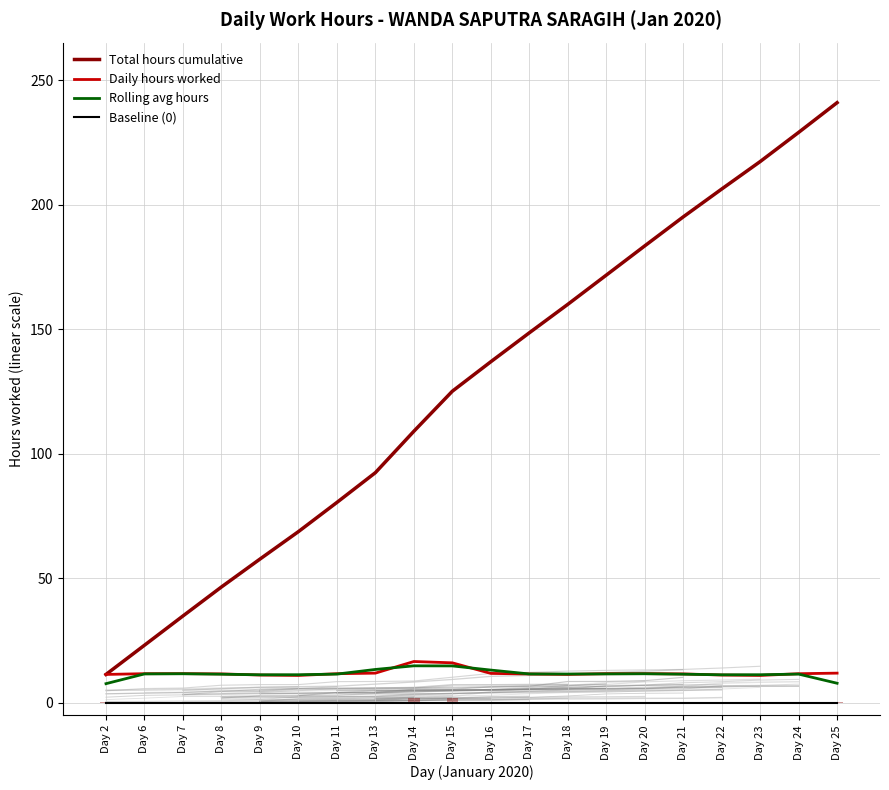

What is the total value across all series at Day 19?

195.1